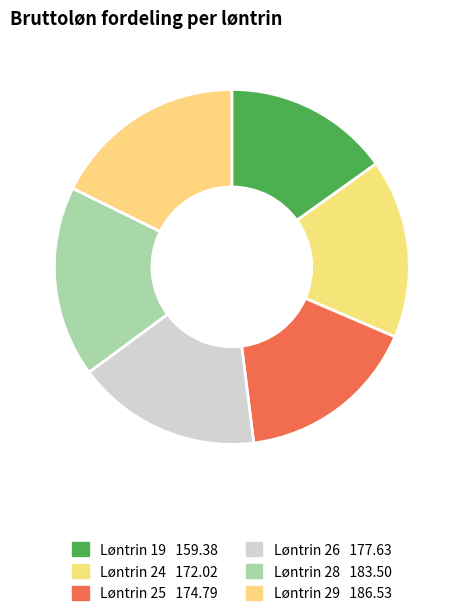

Is it true that Løntrin 28 is 17% of the pie?

True